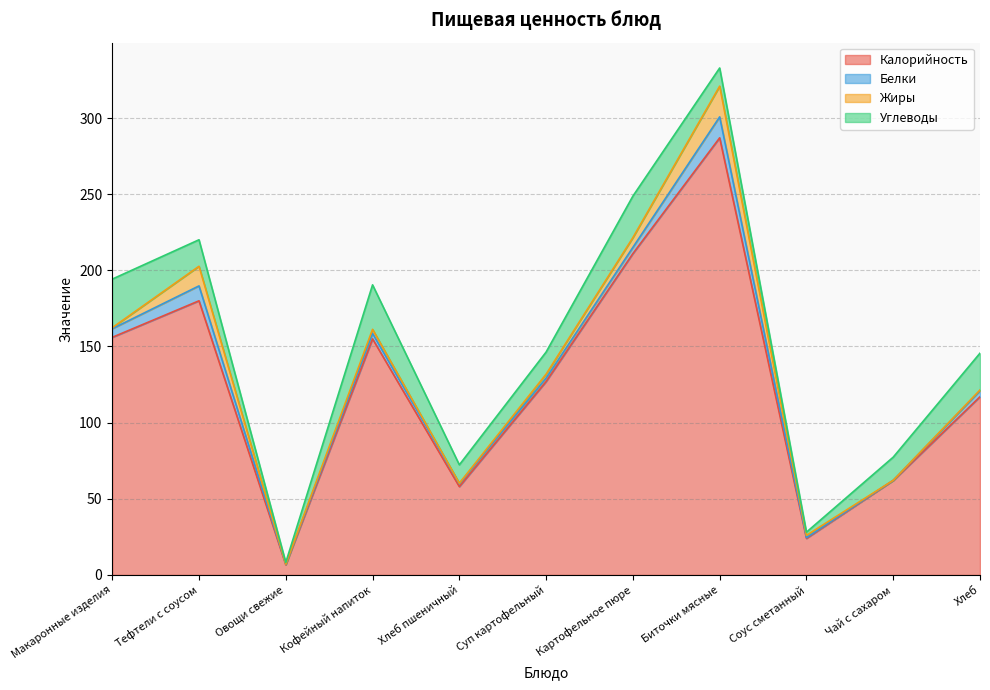

Which label corresponds to the largest value in the chart?

Биточки мясные